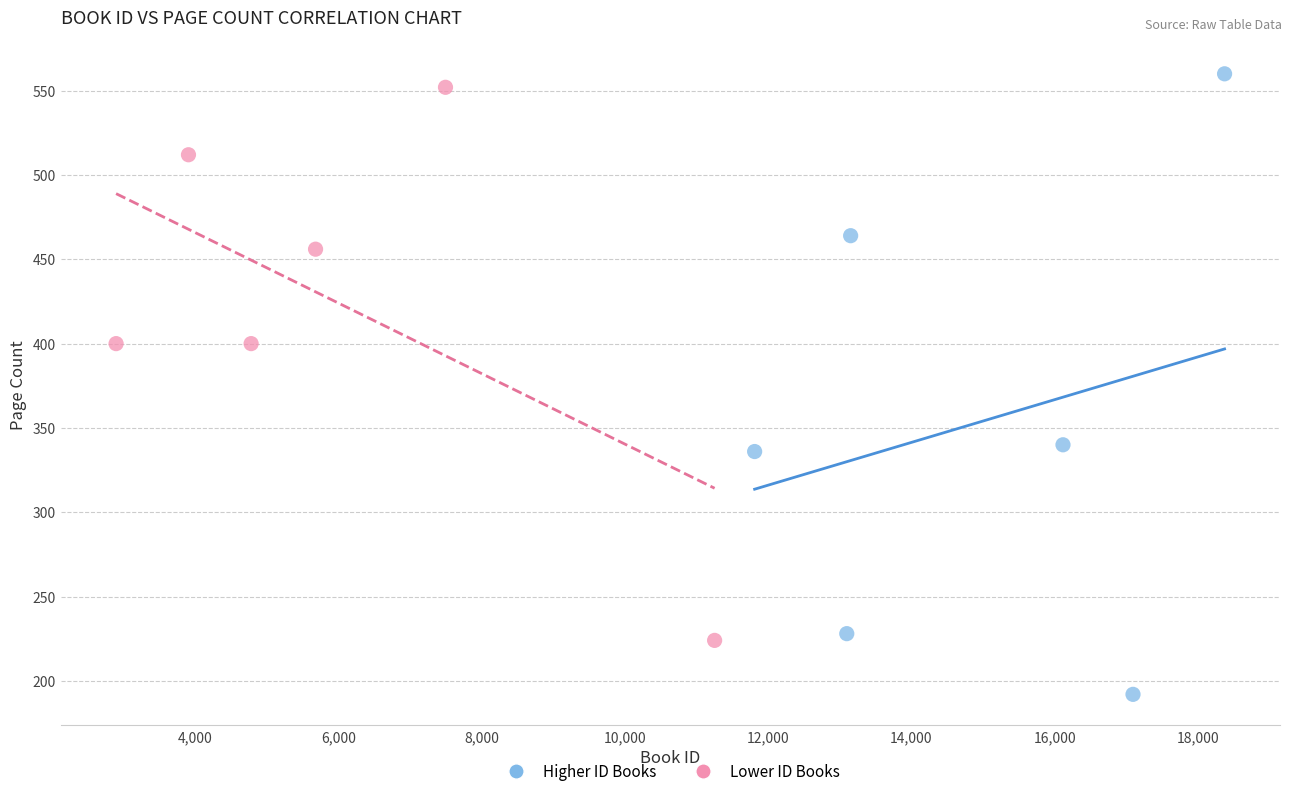

Which series has the widest spread of Y values?

Higher ID Books